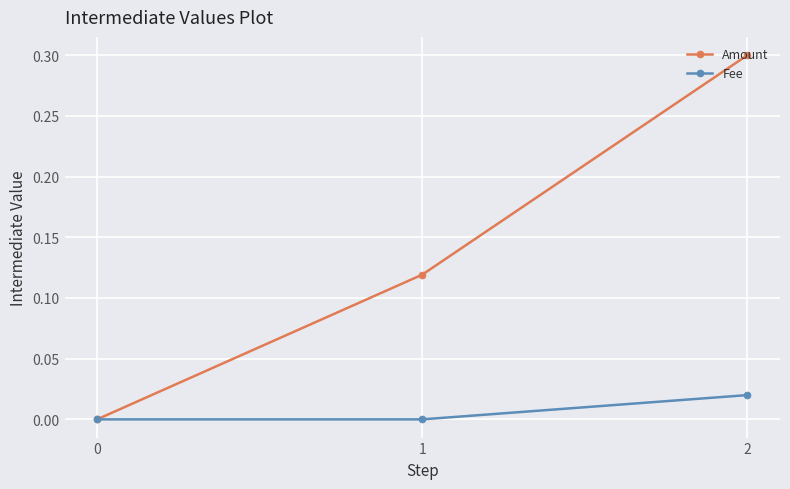

List the series in order of their overall mean, highest first.

Amount, Fee